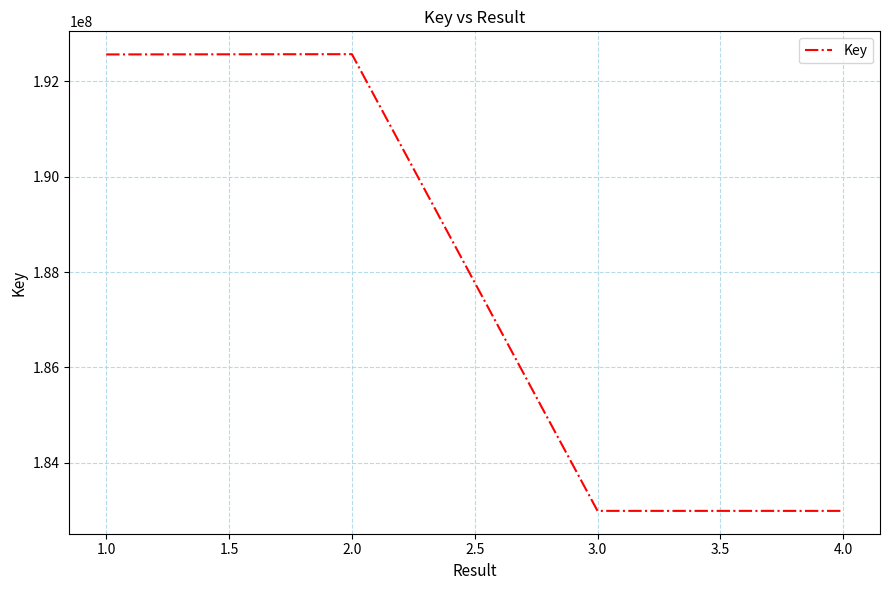

What is the greatest value displayed?

192571858